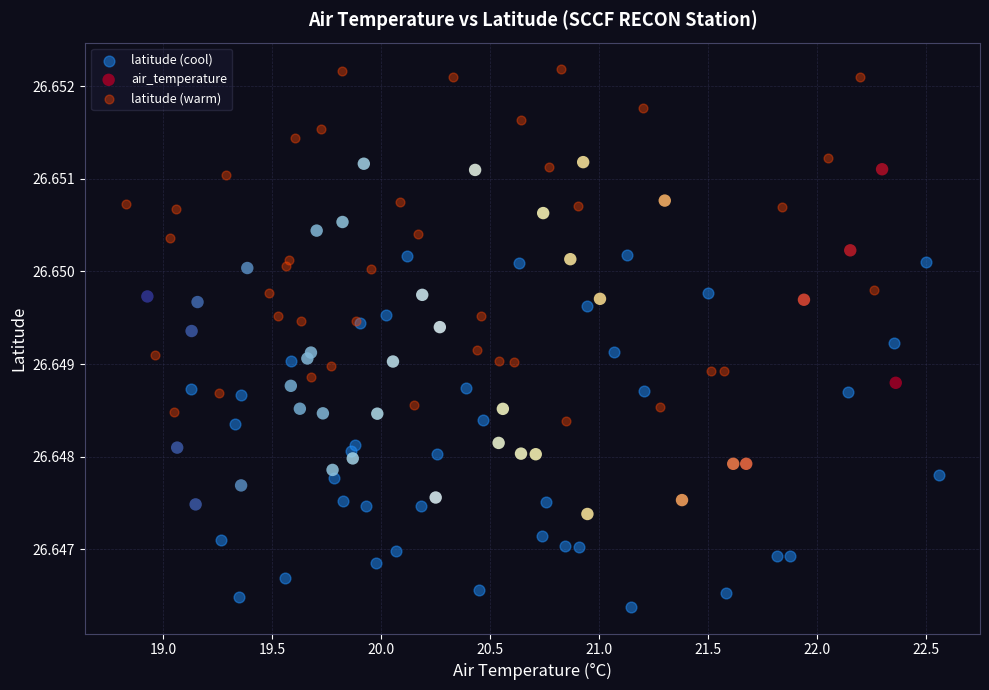

Which series reaches the minimum Y coordinate?

latitude (cool)